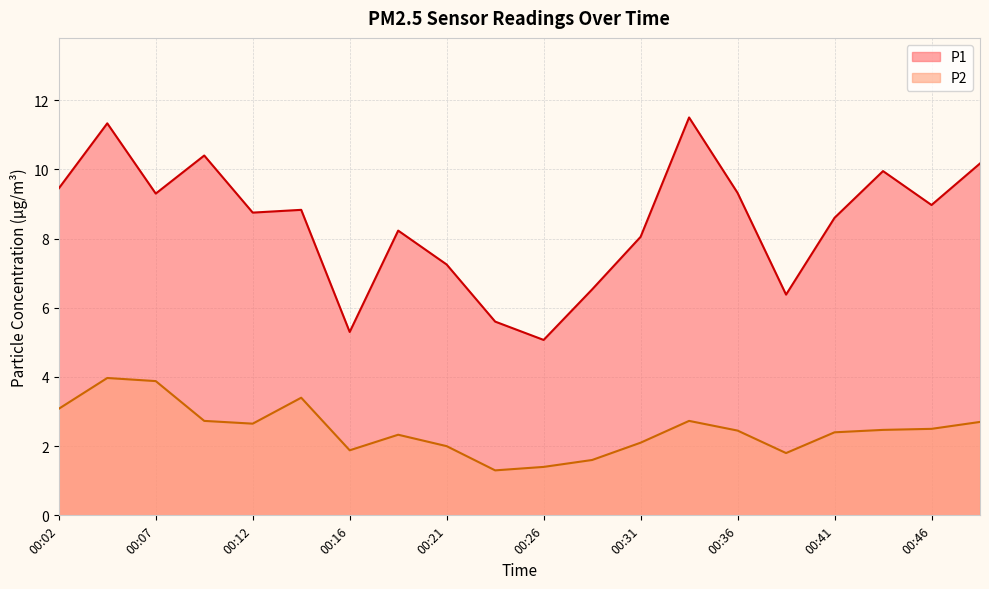

How many data points in P2 are above 2?

14